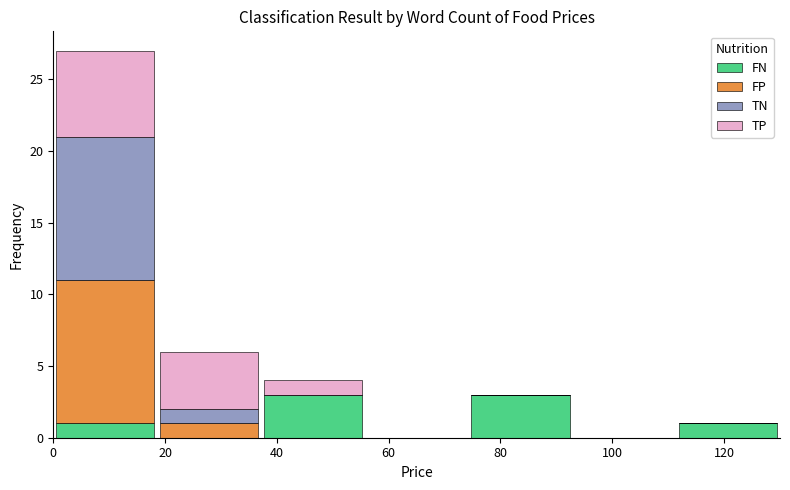

Reading left to right, transcribe this chart: for each stacked bar, give the range it covers on the x-axis and its total height. Neither the bar edges nor the heights are printed on the chart, so give them approximately, as read against the axes.

0 to 18: 27
18 to 38: 6
38 to 56: 4
56 to 74: 0
74 to 92: 3
92 to 112: 0
112 to 130: 1